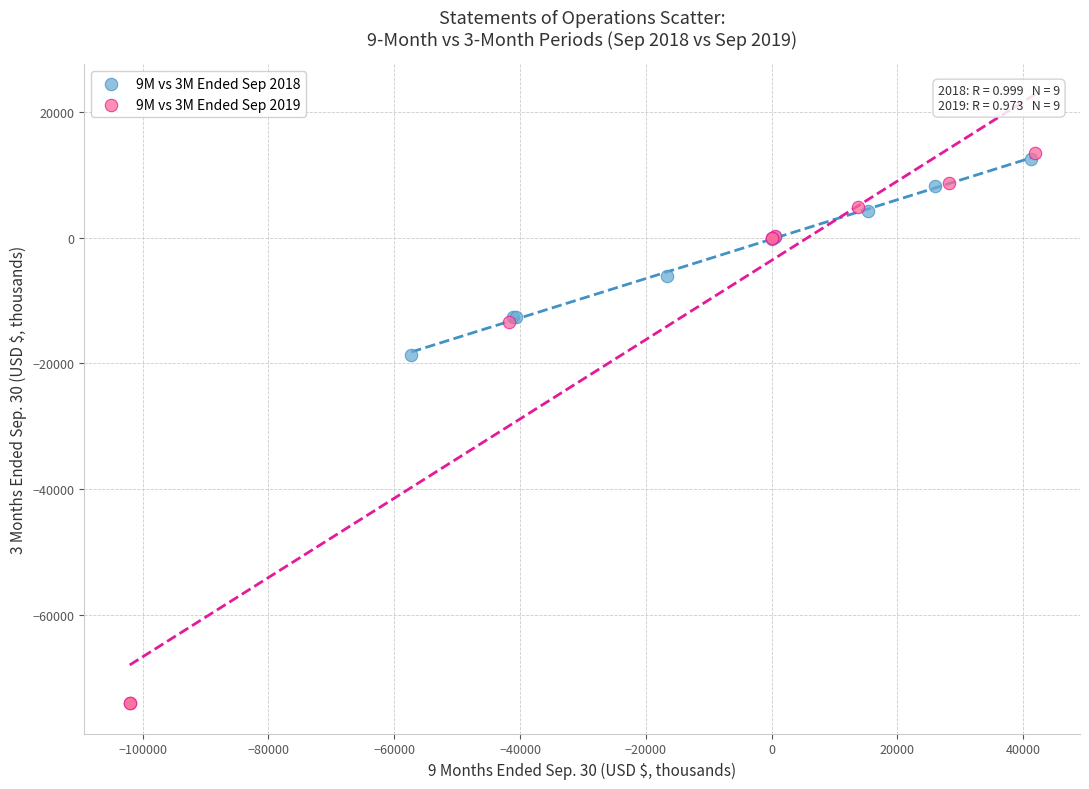

Which series contains the highest Y value?

9M vs 3M Ended Sep 2019